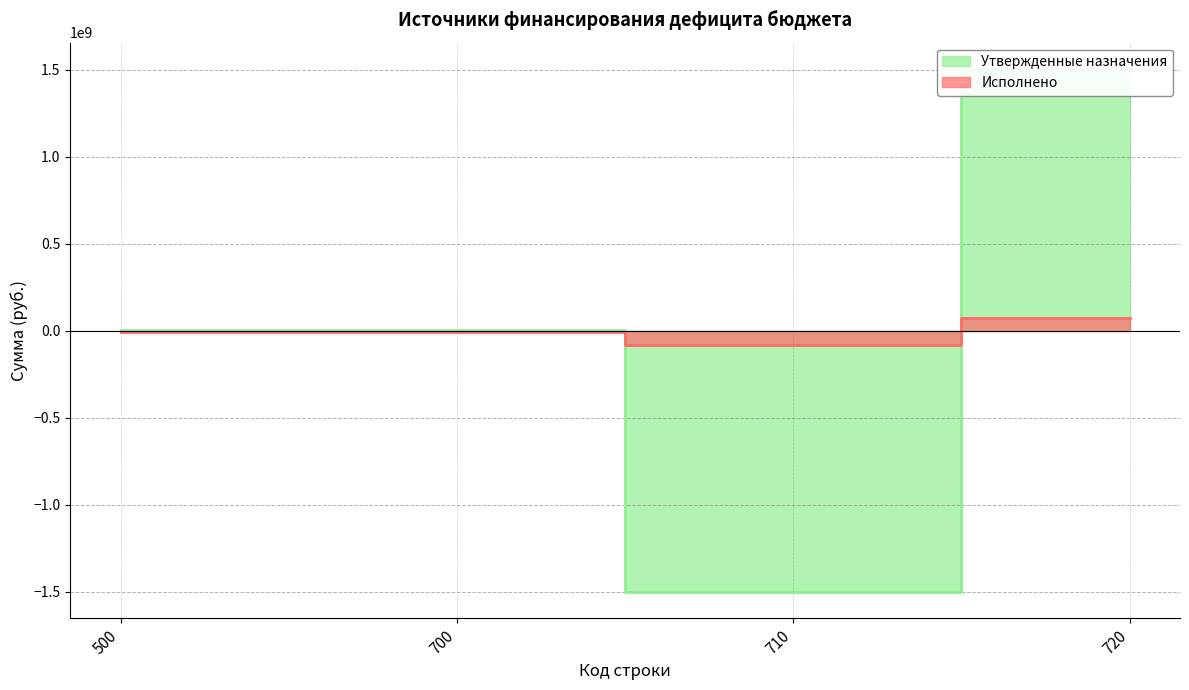

At which category does Утвержденные назначения reach its first local valley?

710